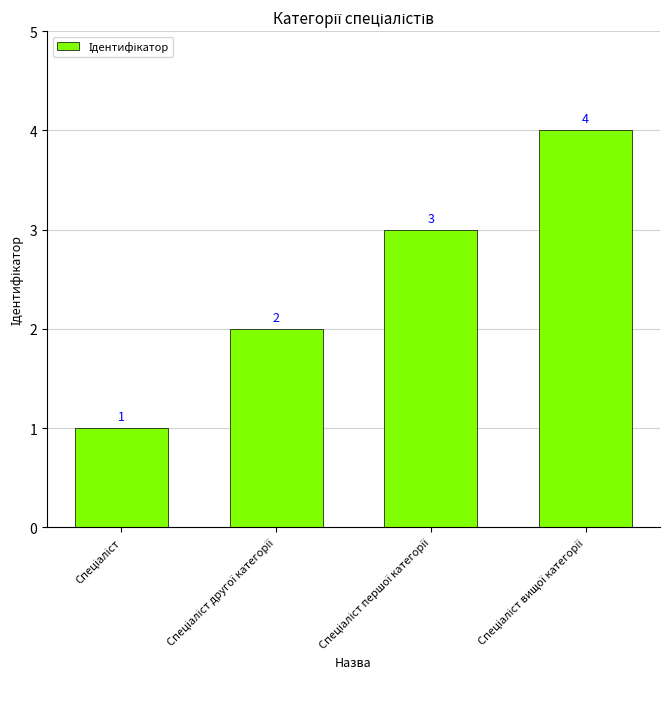

How many values are between 2 and 4?

3